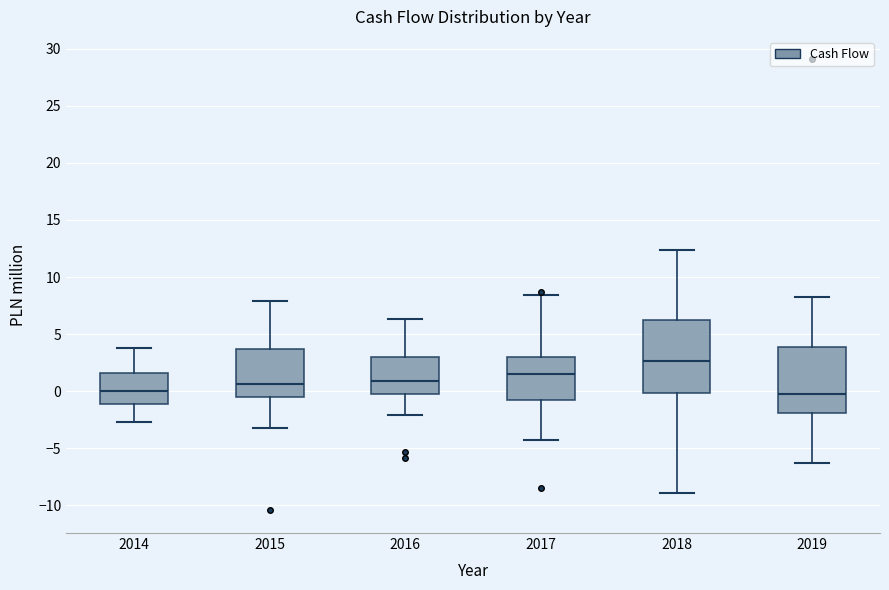

Reading left to right, read every box against the y-axis: the position of its median line, the range the box covers, and the ends of its whiskers. The values are not printed on the chart, so give them approximately, as read against the axis.

2014: median 0.0, box -1.0 to 1.5, whiskers -2.5 to 4.0
2015: median 0.5, box -0.5 to 3.5, whiskers -3.0 to 8.0
2016: median 1.0, box 0.0 to 3.0, whiskers -2.0 to 6.5
2017: median 1.5, box -1.0 to 3.0, whiskers -4.5 to 8.5
2018: median 2.5, box 0.0 to 6.5, whiskers -9.0 to 12.5
2019: median 0.0, box -2.0 to 4.0, whiskers -6.0 to 8.5